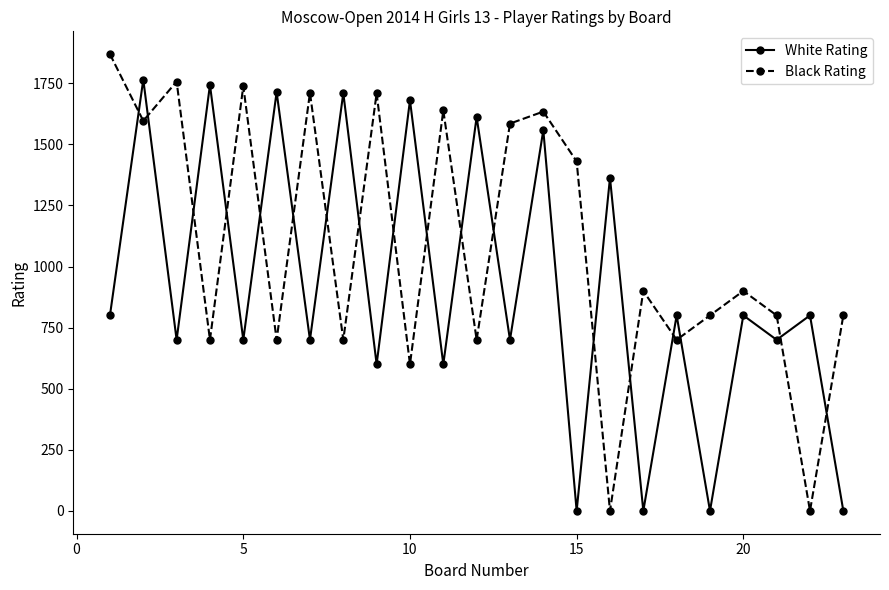

Is this an area chart (filled region under the line)?

No